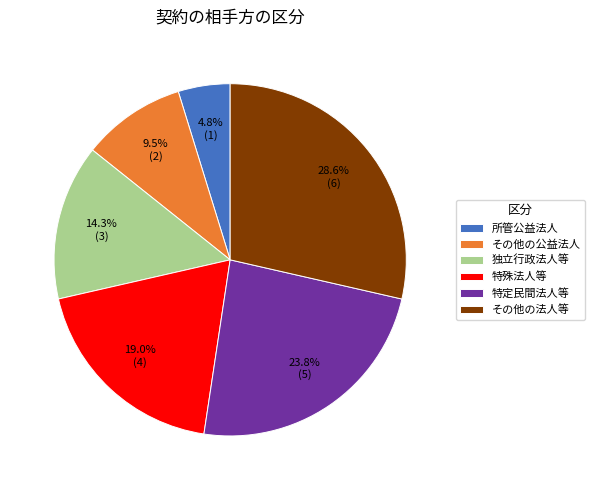

To the nearest percent, what is the difference between the 所管公益法人 and 特定民間法人等 slice percentages?

19%